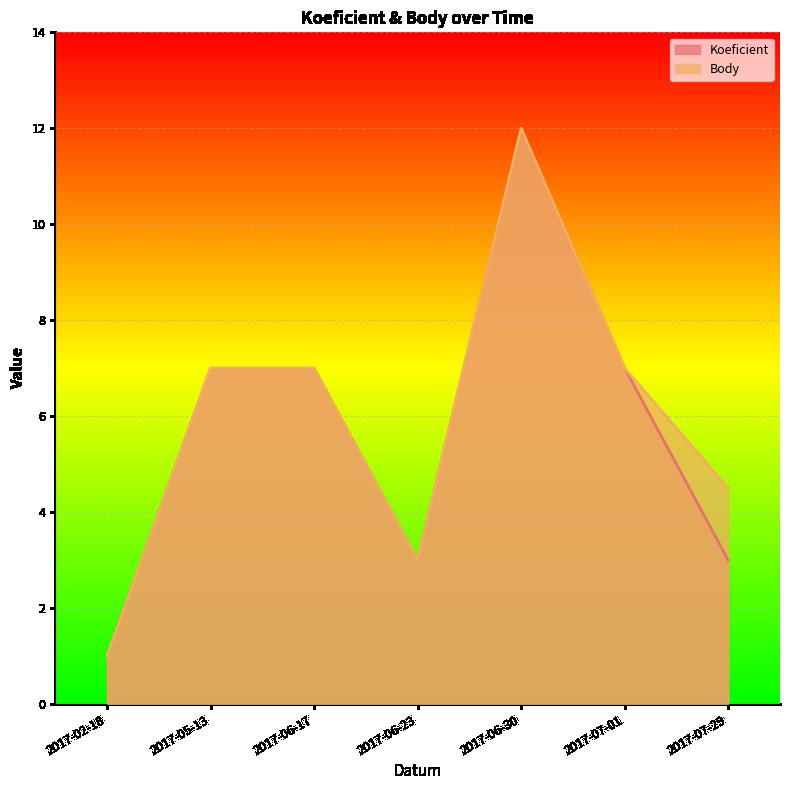

True or false: Body and Koeficient cross at least once.

False